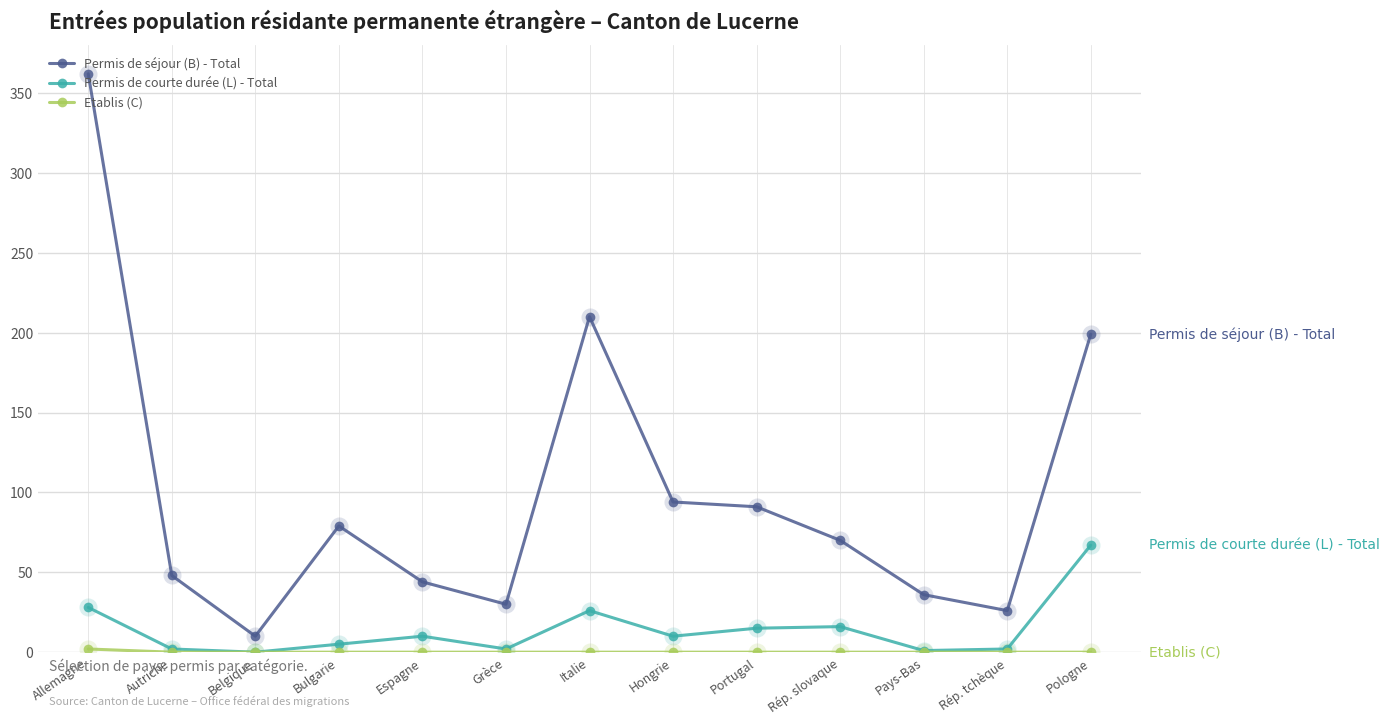

Where is the first local maximum for Permis de séjour (B) - Total?

Bulgarie